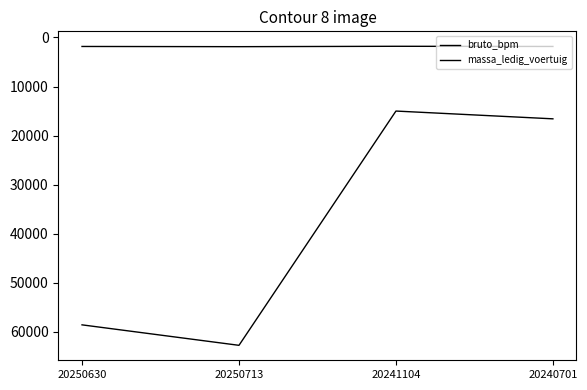

Count the number of categories in the chart.

4